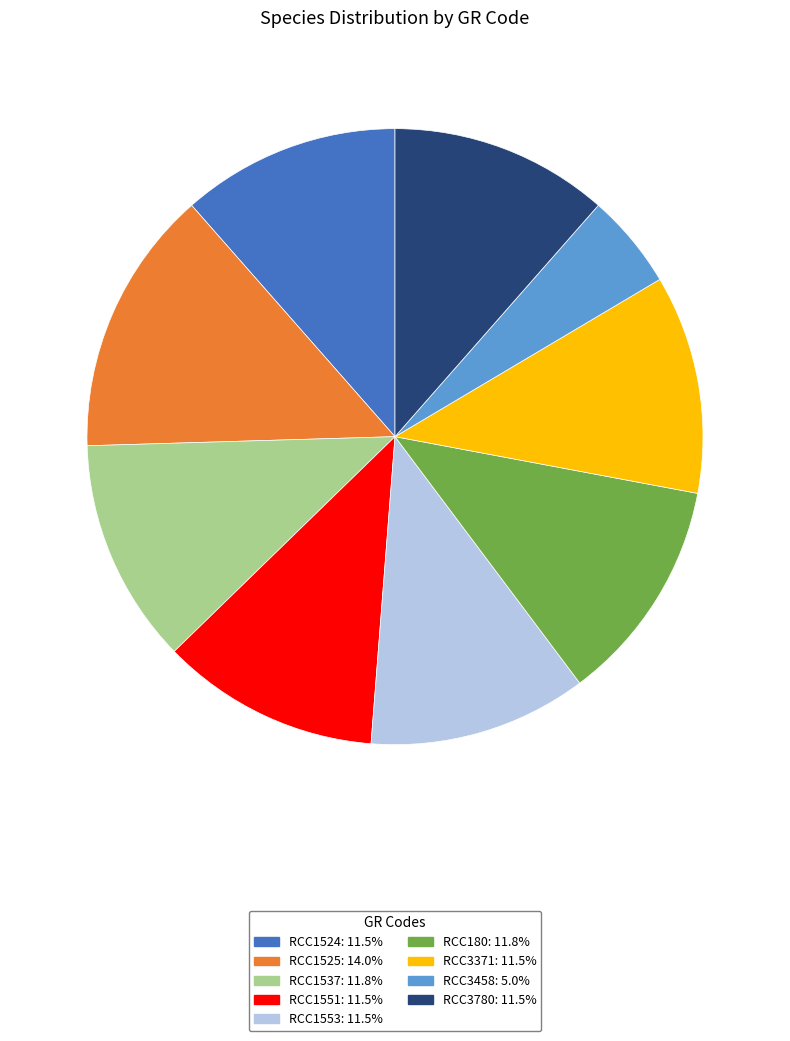

Which has a higher value, RCC1553 or RCC1525?

RCC1525